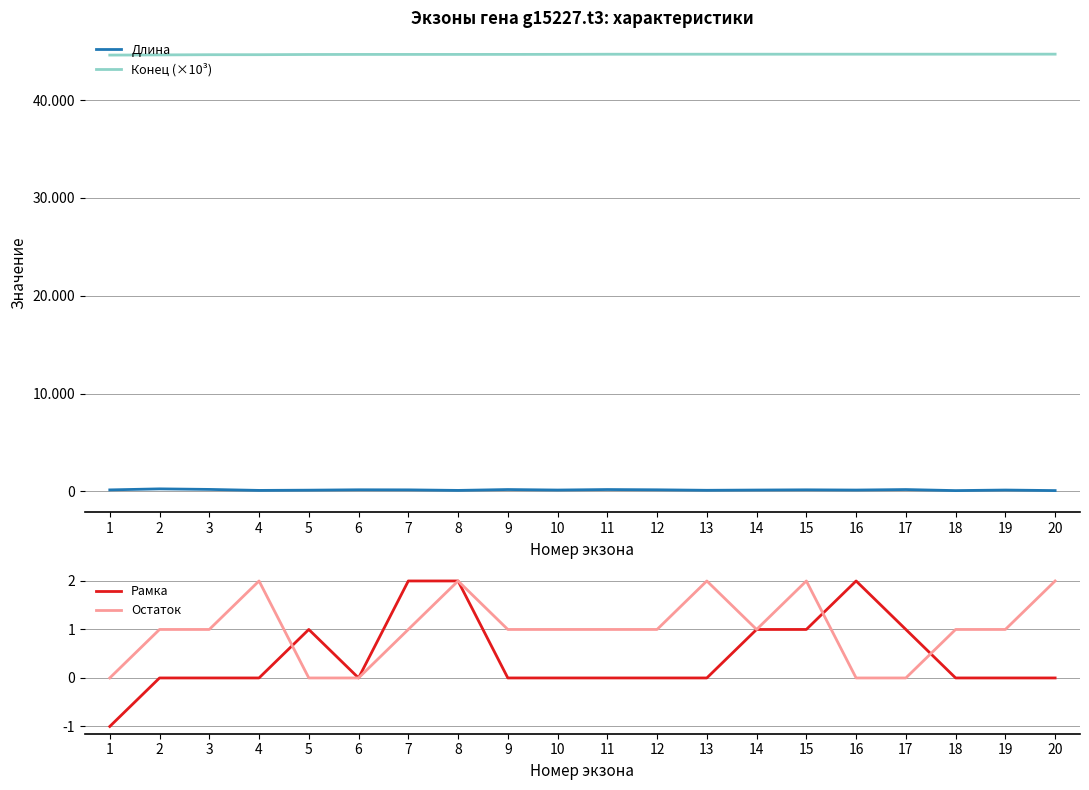

True or false: Остаток has a value of 1.1 at 20.

False